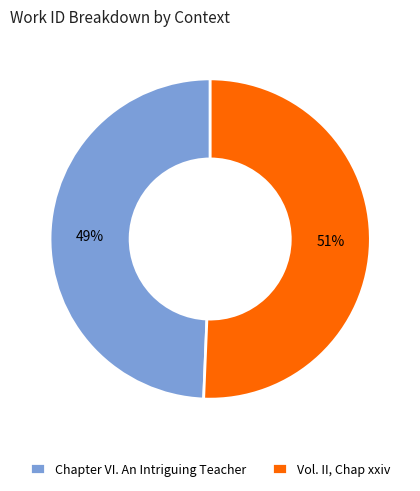

What percentage is the Vol. II, Chap xxiv slice, to the nearest percent?

51%